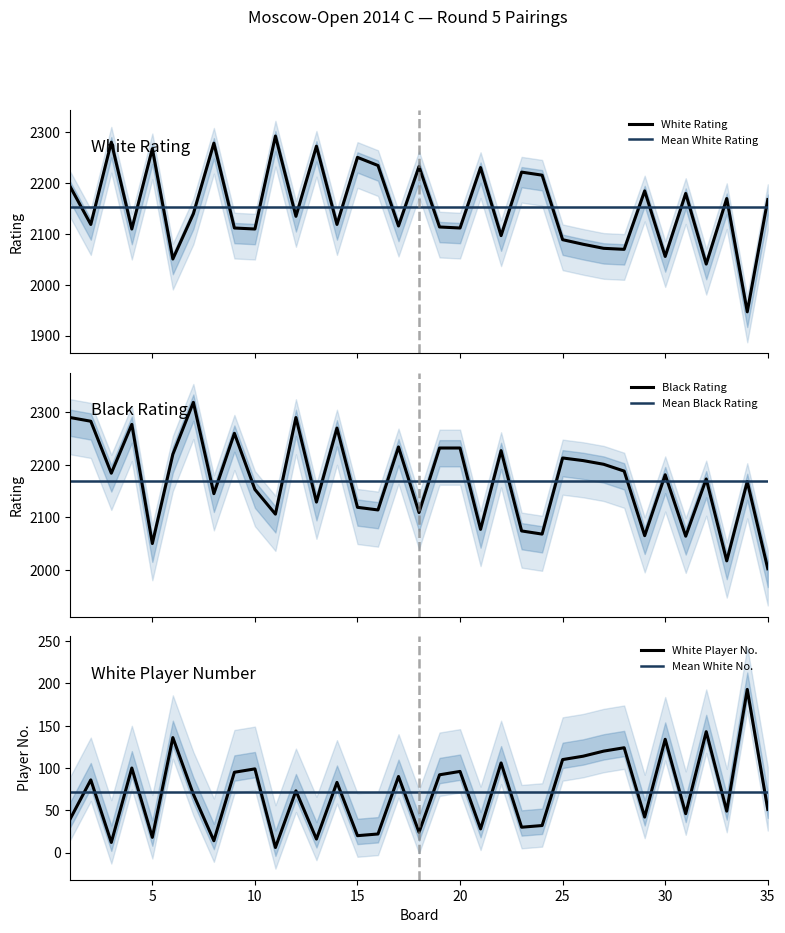

How many lines are shown in the chart?

6